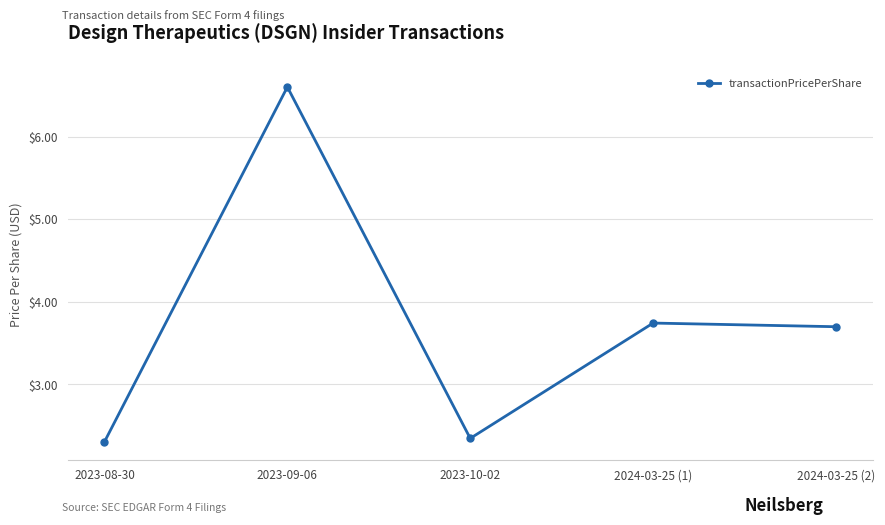

Where is the first local maximum?

2023-09-06